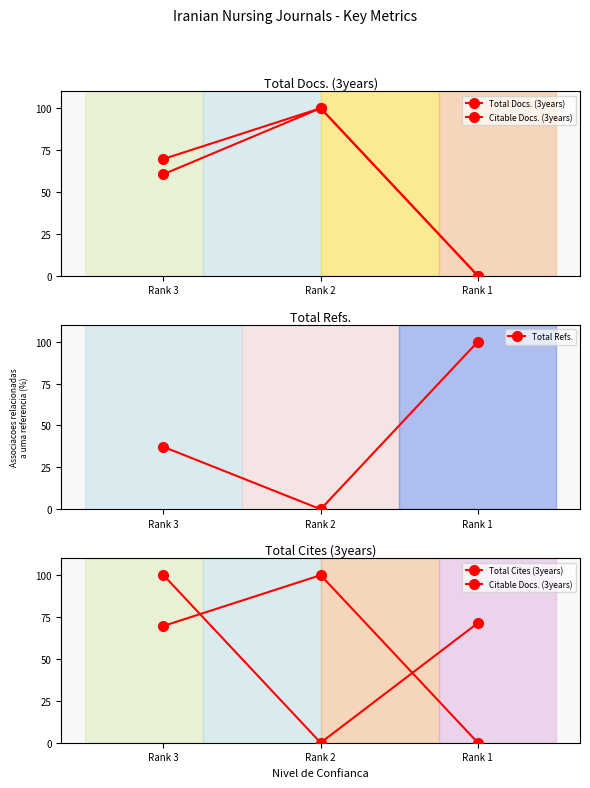

Count the number of data series in this chart.

4